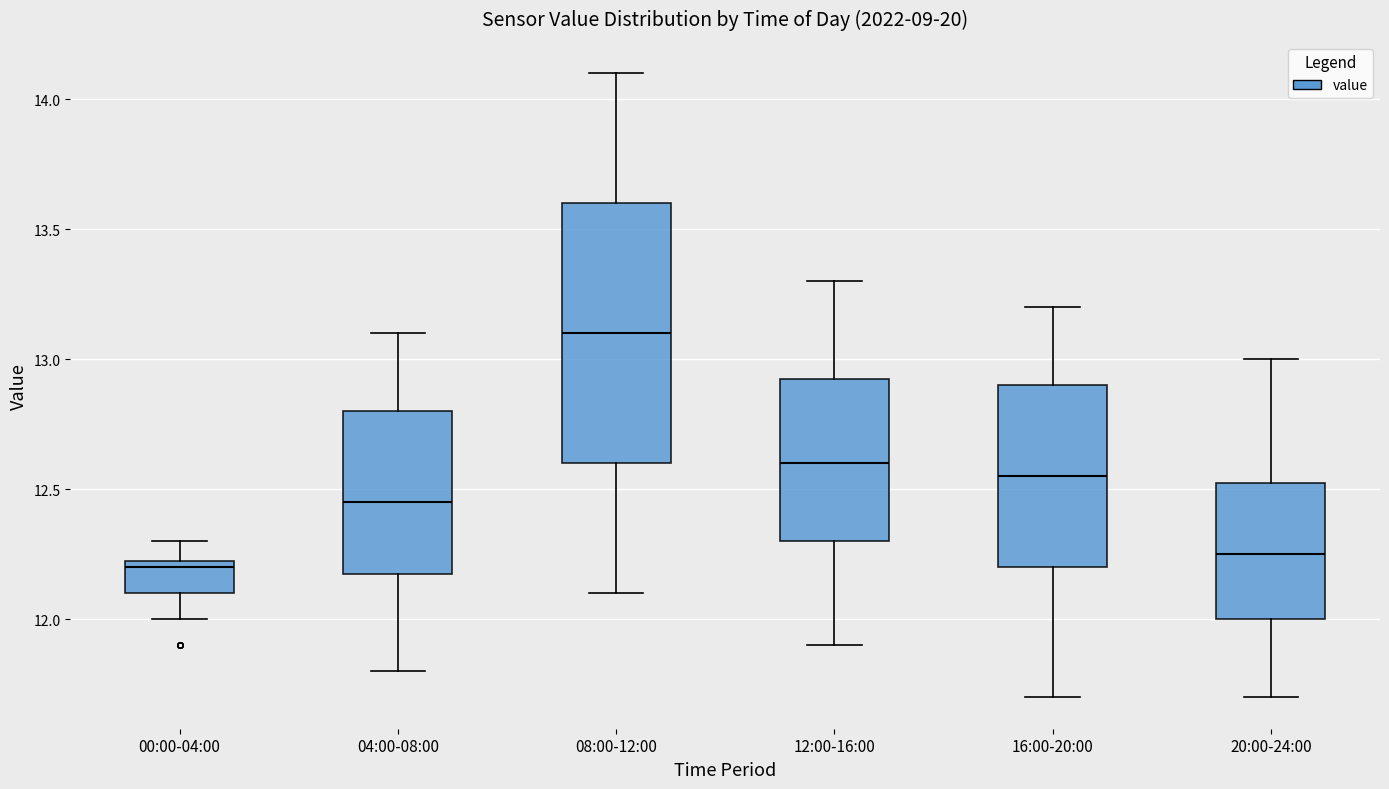

Where does the upper whisker of the box for 00:00-04:00 end on the y-axis? The values are not printed on the chart, so give them approximately, as read against the axis.

12.30